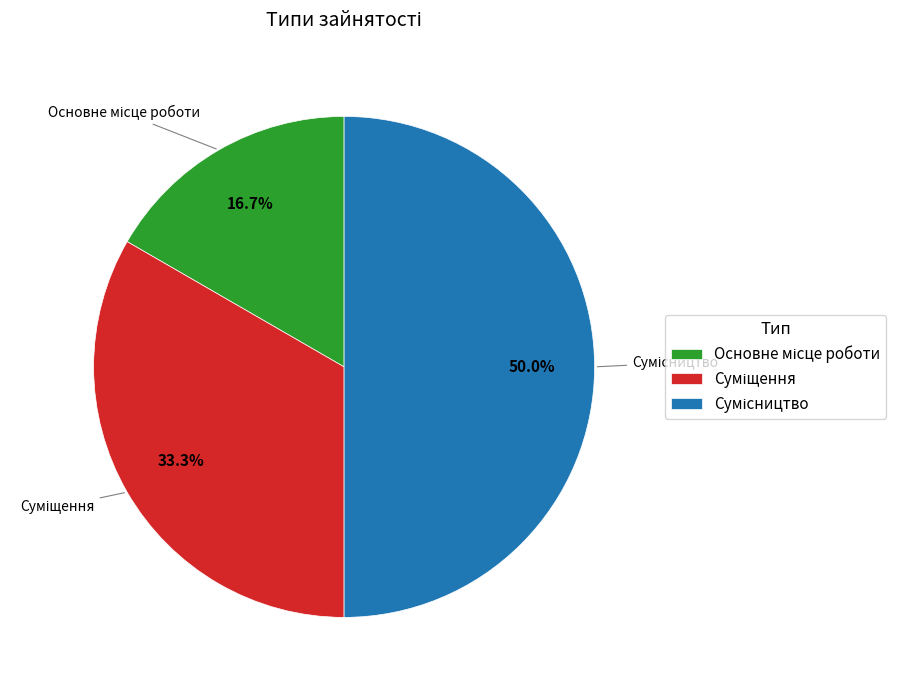

Which slice is the smallest?

Основне місце роботи